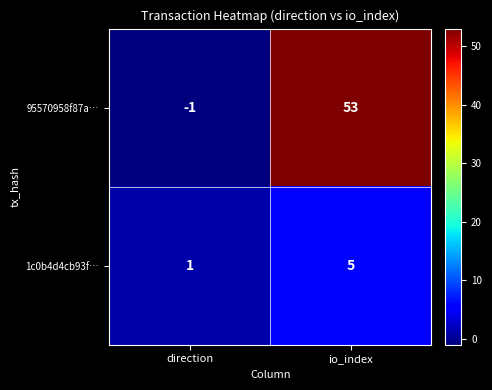

Reading left to right, extract all data points from this chart.

95570958f87a…: direction=-1	io_index=53
1c0b4d4cb93f…: direction=1	io_index=5